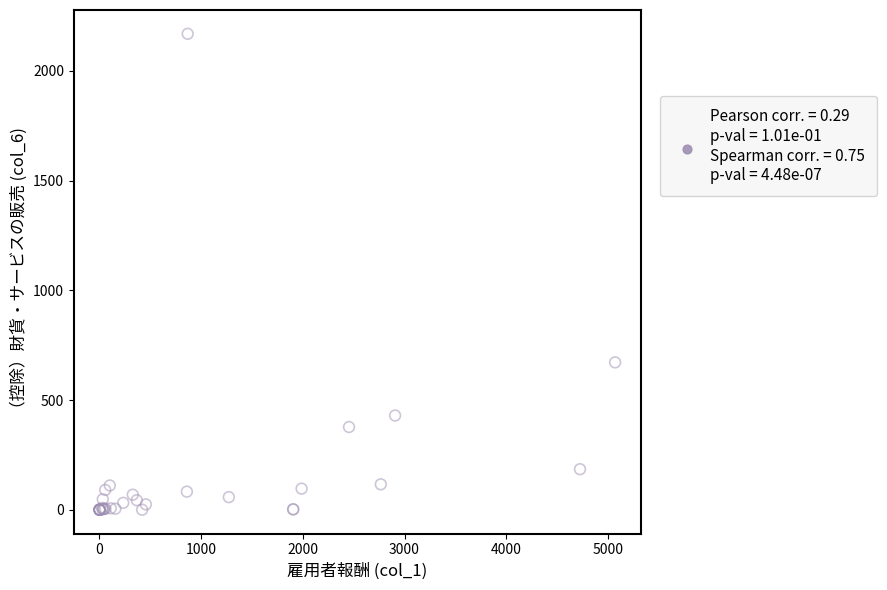

What Y value in the scatter plot is closest to 1084?

671.7